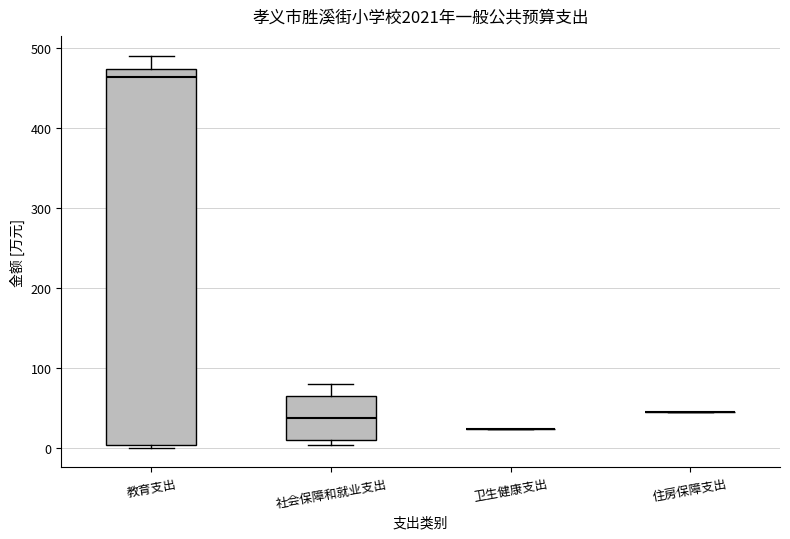

Reading left to right, transcribe this box plot: for each box, give where its median line is, the range the box spans, and where its two whiskers end, as read against the y-axis. The values are not printed on the chart, so give them approximately, as read against the axis.

教育支出: median 460, box 0 to 470, whiskers 0 (just below the box's lower edge) to 490
社会保障和就业支出: median 40, box 10 to 60, whiskers 0 to 80
卫生健康支出: box collapsed to a line at 20, whiskers 20 to 20
住房保障支出: box collapsed to a line at 50, whiskers 50 to 50